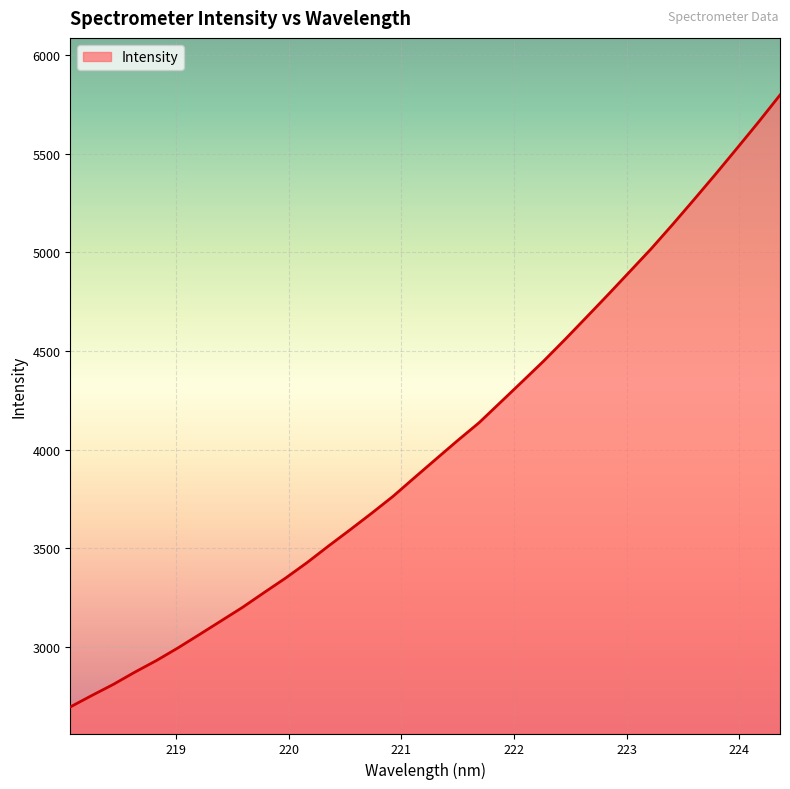

What is the greatest value displayed?

5798.5